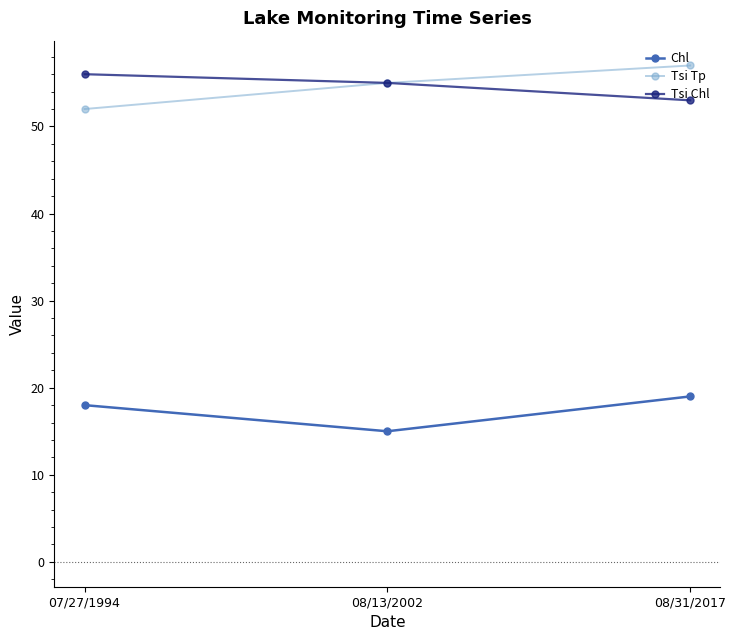

How many lines are shown in the chart?

3